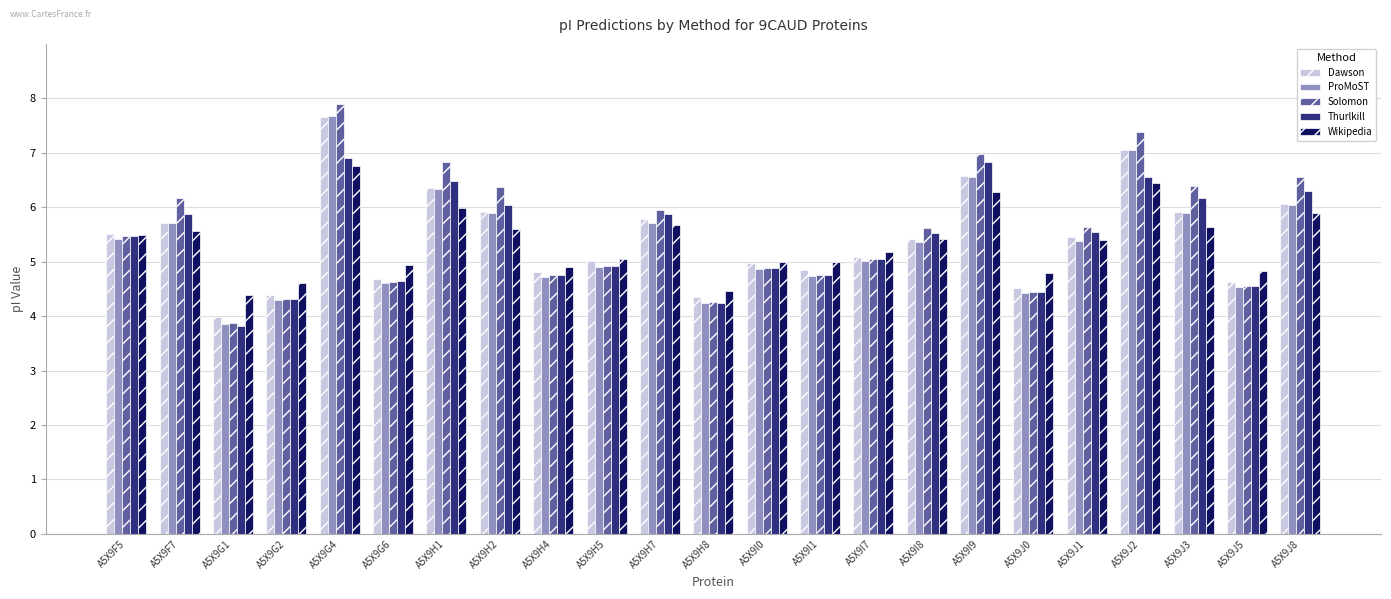

At which label does ProMoST first exceed 5?

A5X9F5